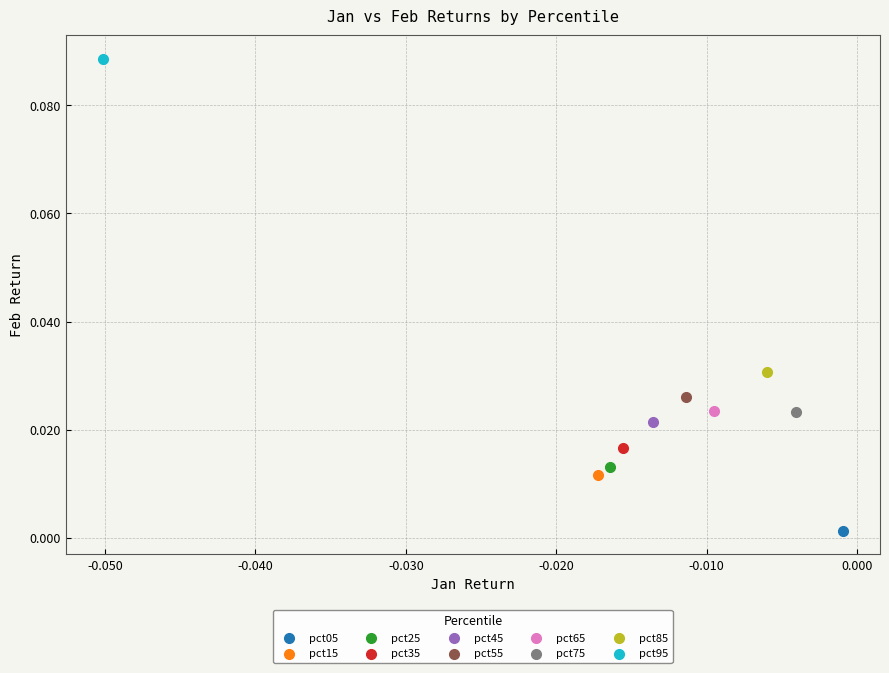

Which series reaches the maximum Y coordinate?

pct95